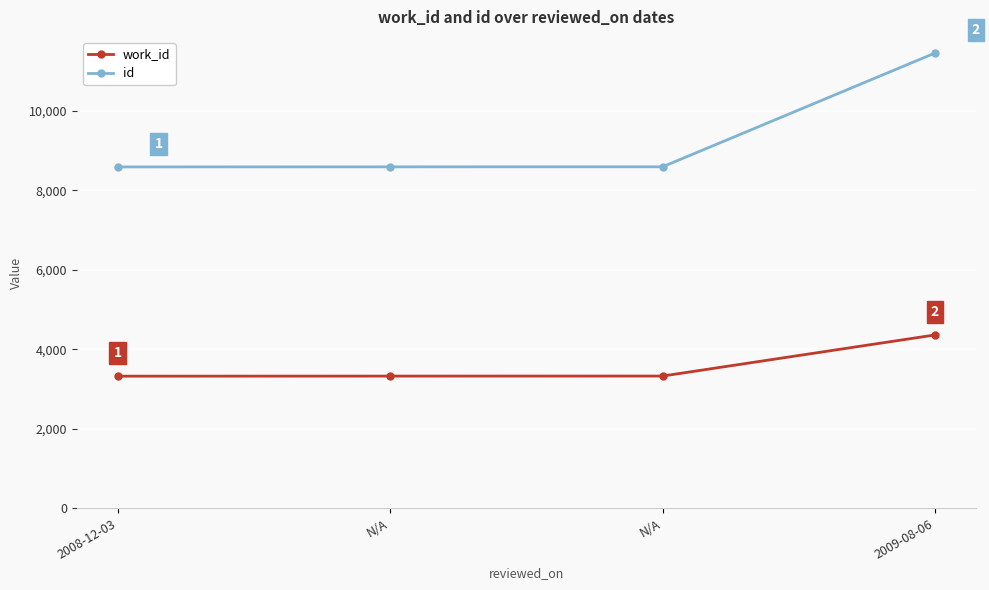

At 2008-12-03, list the series in order from smallest to largest.

work_id, id